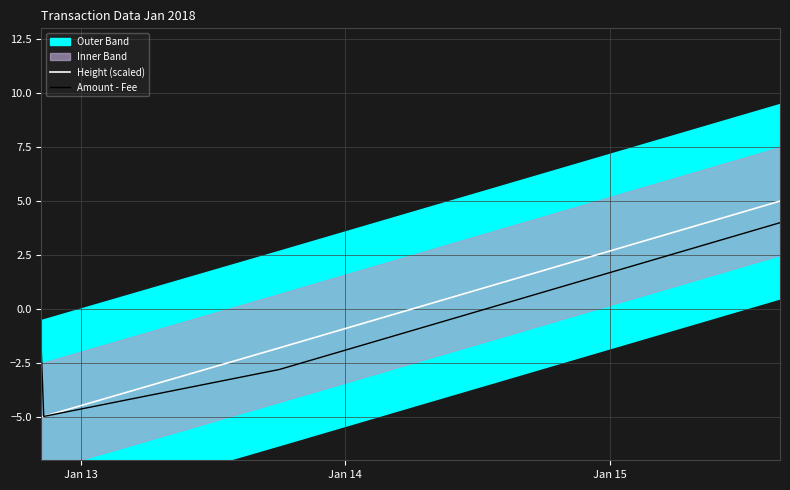

How many data points in Amount - Fee are less than -2?

2